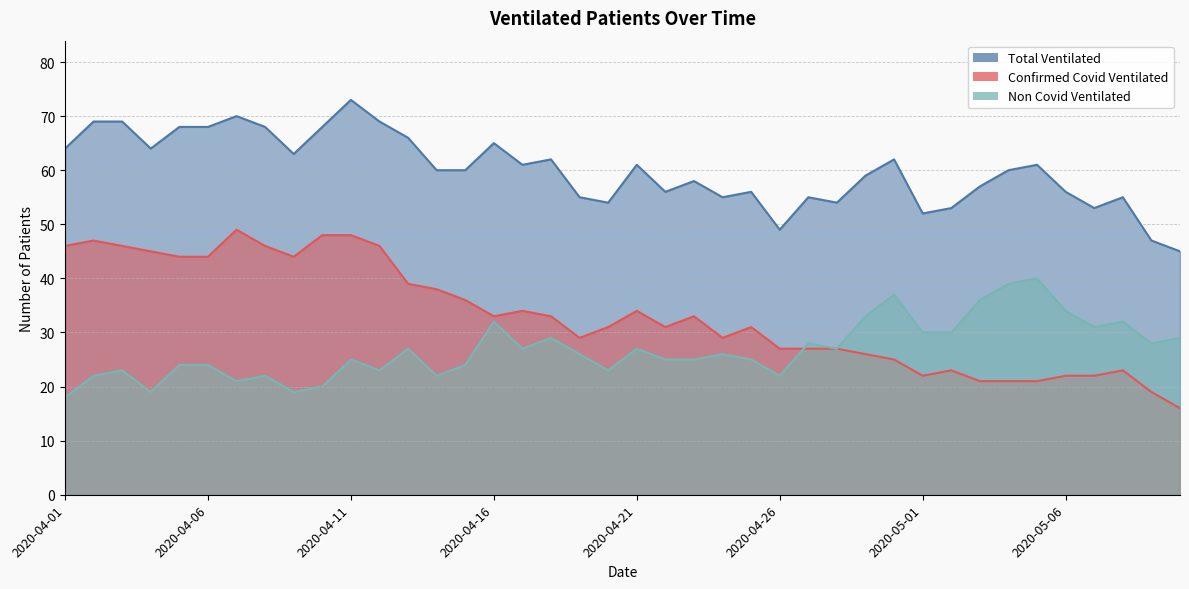

True or false: Total Ventilated and Confirmed Covid Ventilated intersect in this chart.

False